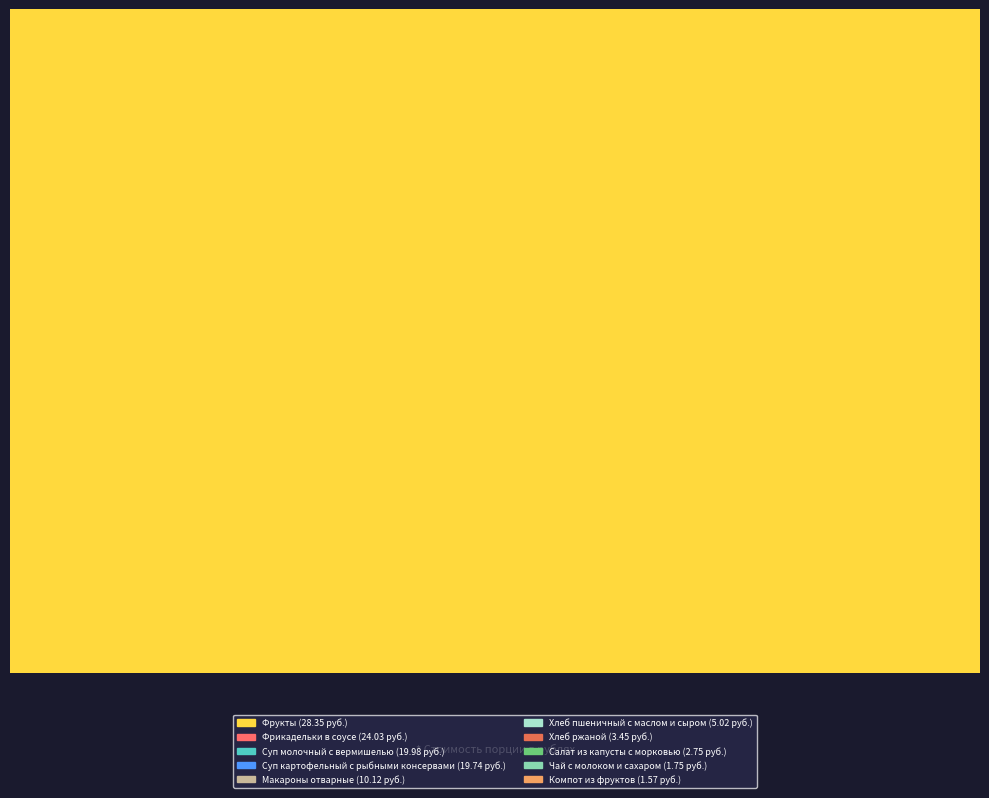

True or false: Фрукты accounts for 15% of the total.

False